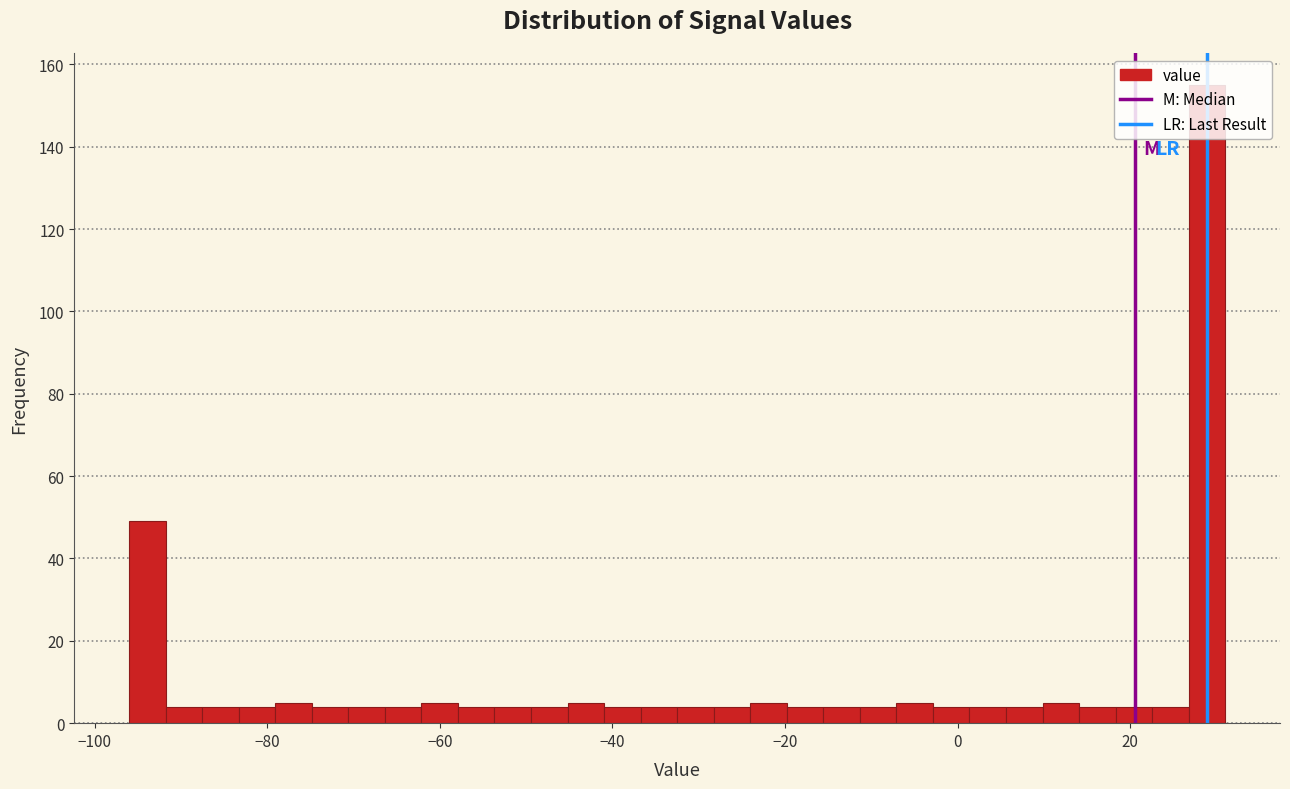

Read against the x-axis, roughly where is the centre of the tallest bar?

28